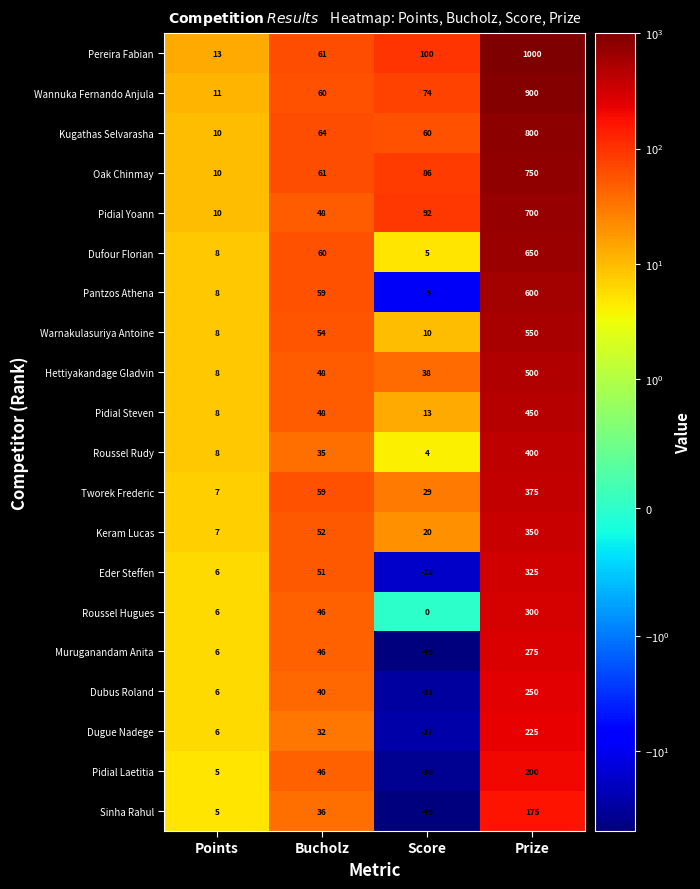

Which category has the highest value in the Warnakulasuriya Antoine series?

Prize